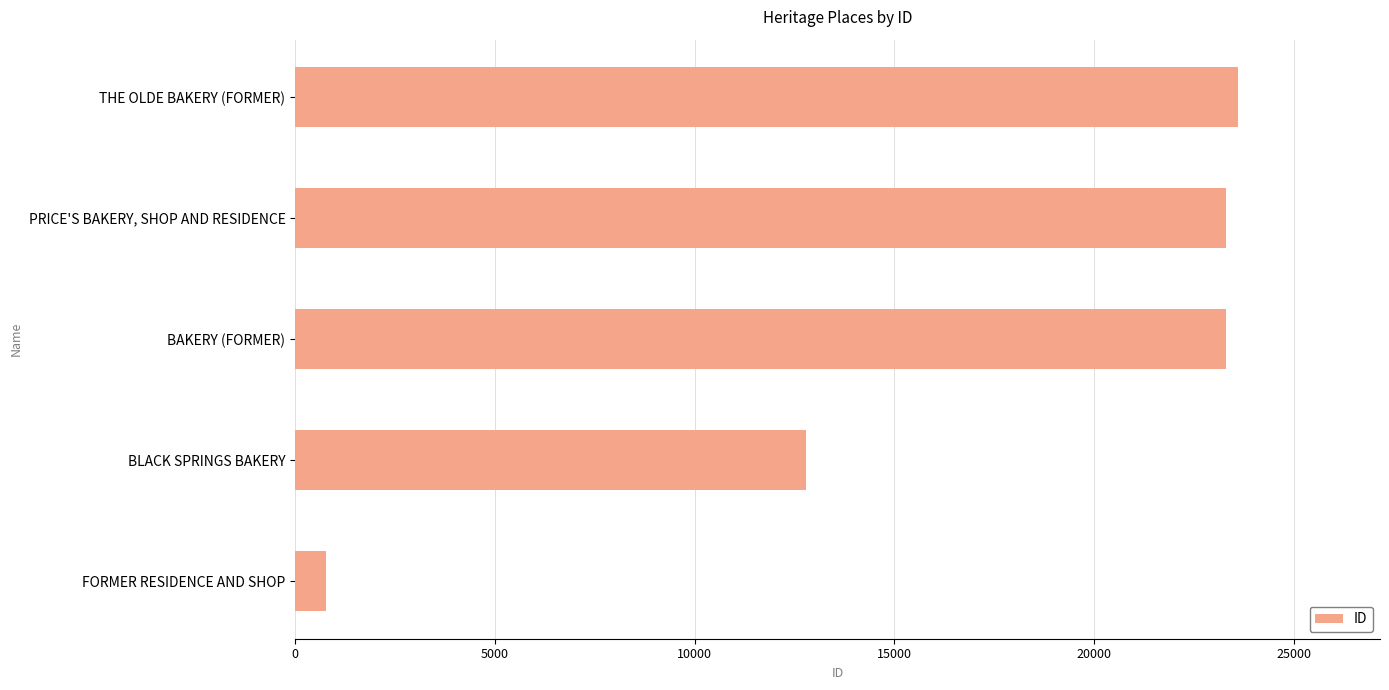

Which has a higher value, BLACK SPRINGS BAKERY or THE OLDE BAKERY (FORMER)?

THE OLDE BAKERY (FORMER)